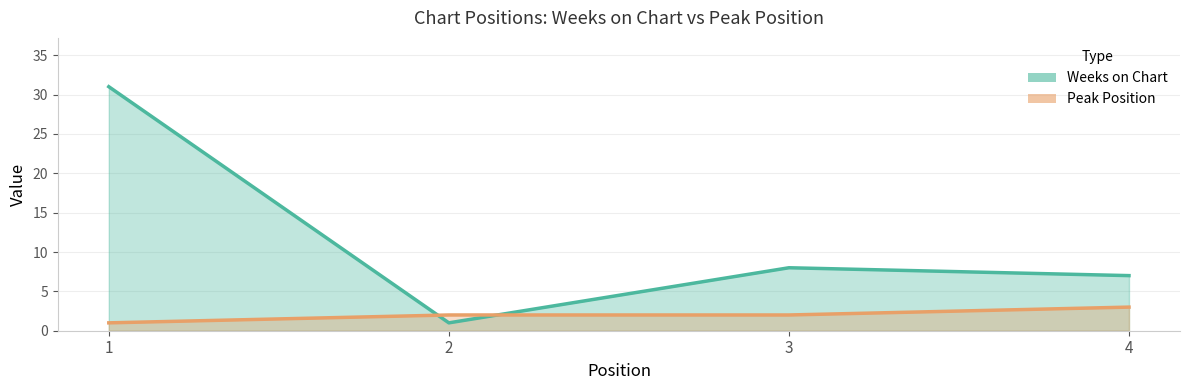

At which category does Weeks on Chart reach its first local valley?

2